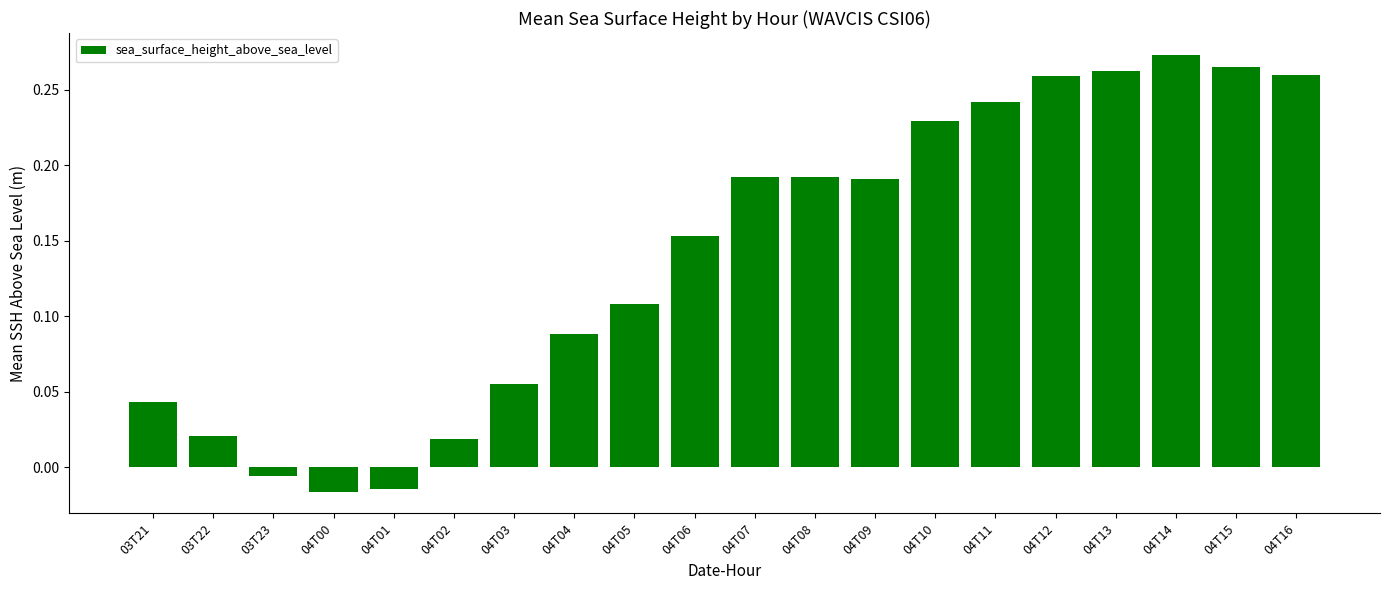

The value at 04T15 is 0.5. True or false?

False